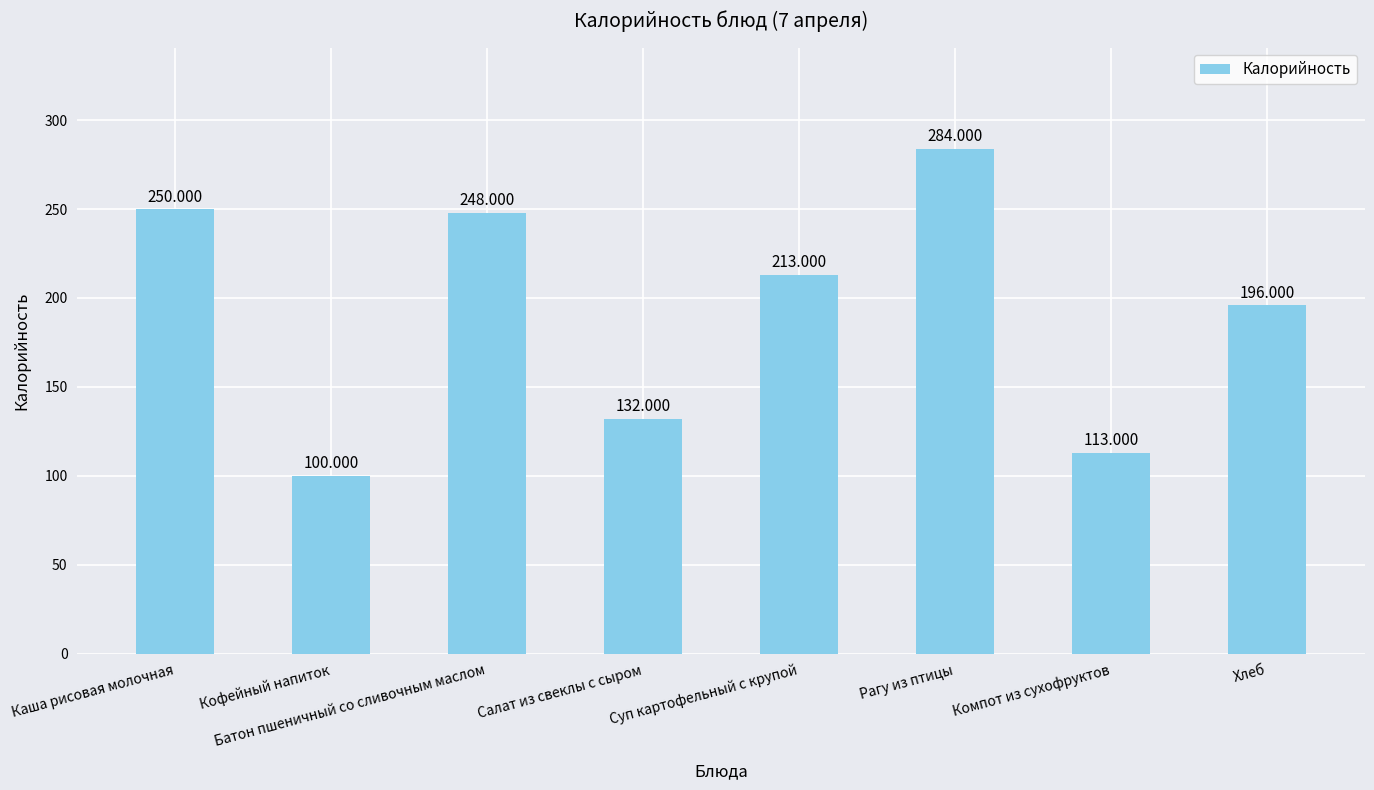

Count the number of data series in this chart.

1